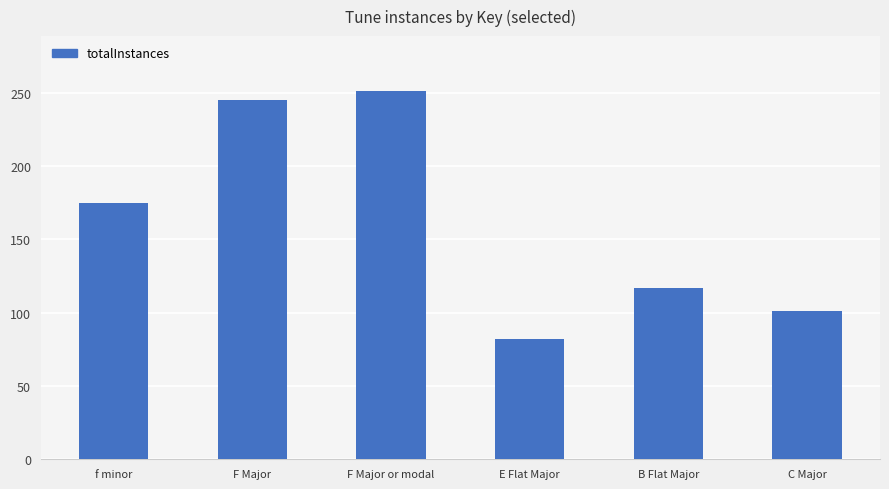

What is the maximum value shown in the chart?

251